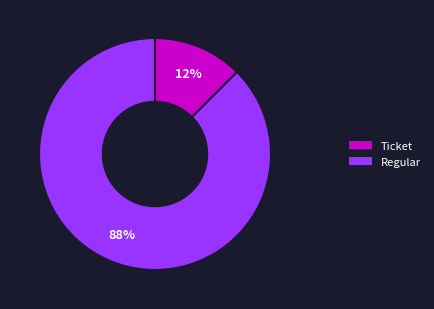

Is there any slice that represents more than half of the pie?

Yes